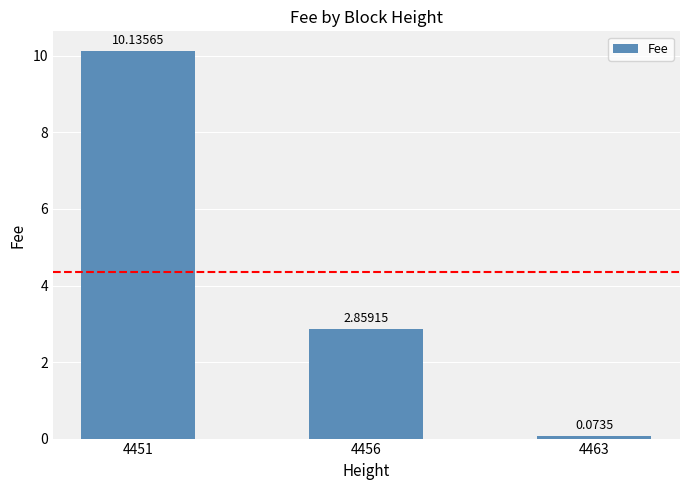

How many values are below 2?

1